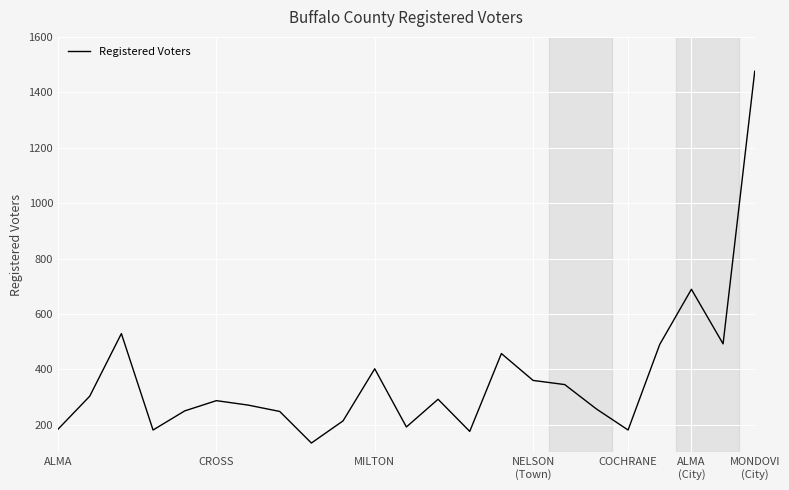

What is the maximum value shown in the chart?

1476